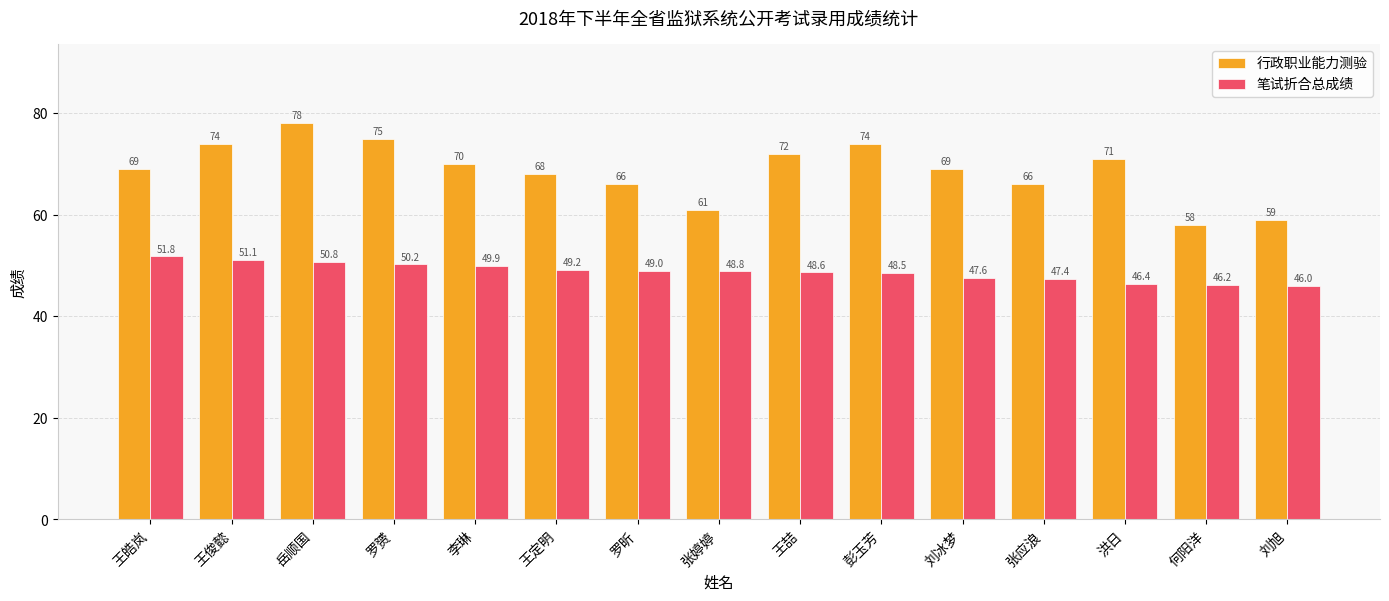

What are all the series names shown in the legend?

行政职业能力测验, 笔试折合总成绩